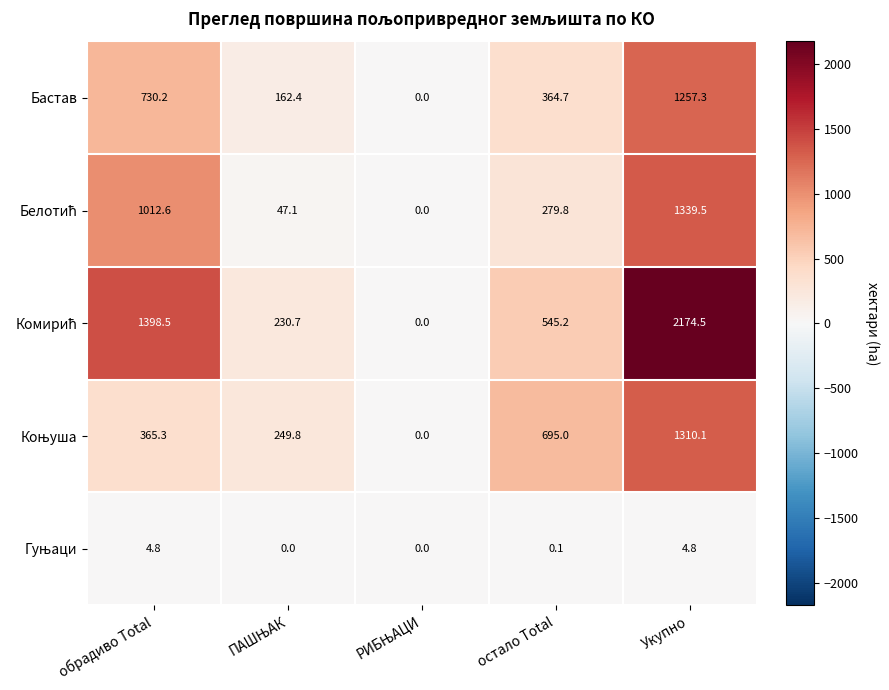

At which category does the chart reach its peak across all series?

Укупно